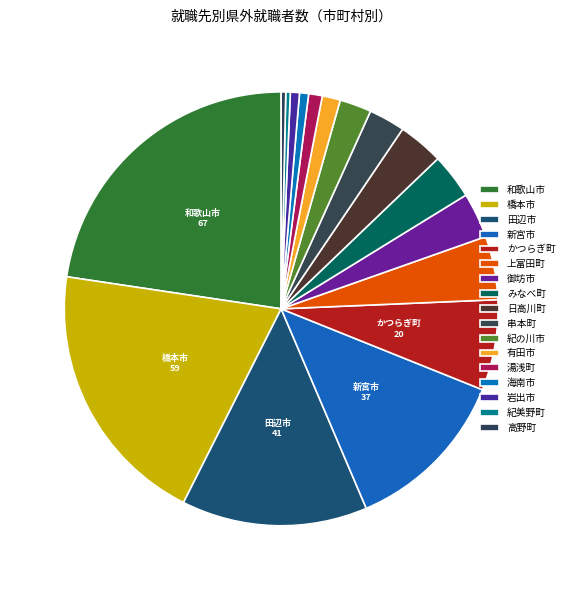

How many segments does this pie chart have?

17